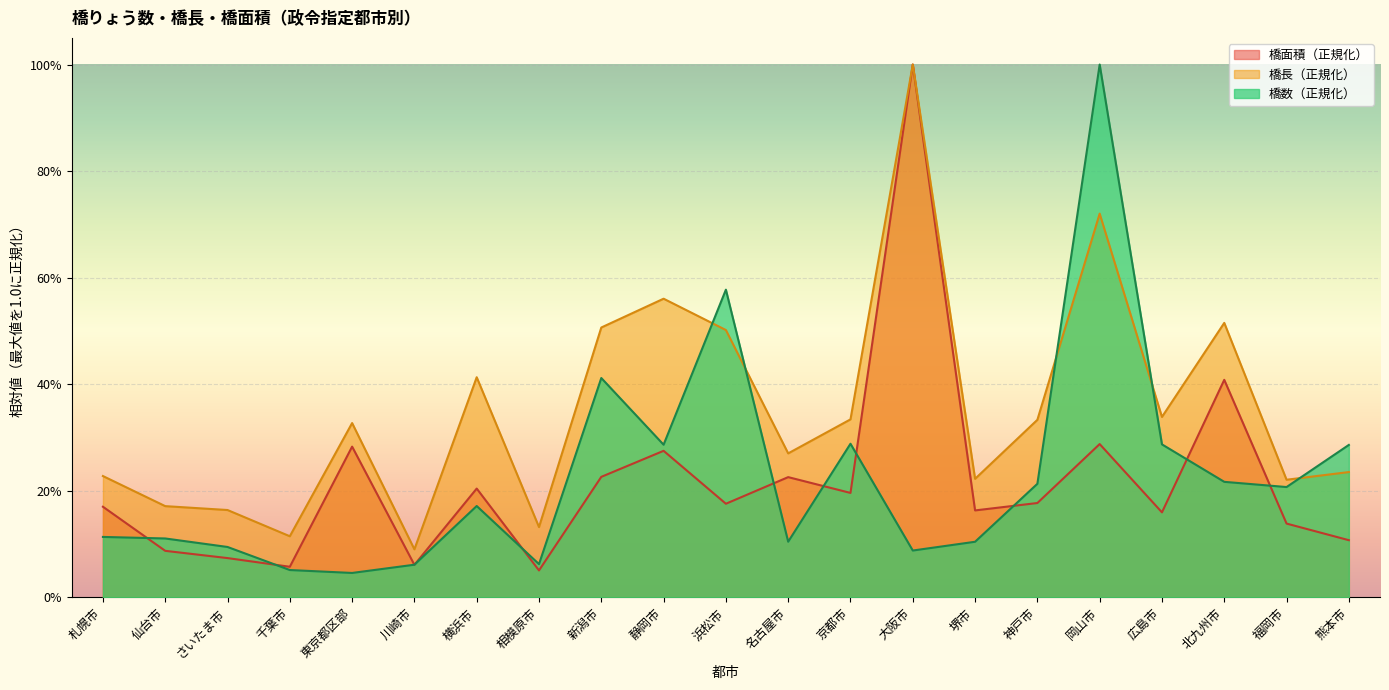

What are all the series names shown in the legend?

橋面積（正規化）, 橋長（正規化）, 橋数（正規化）